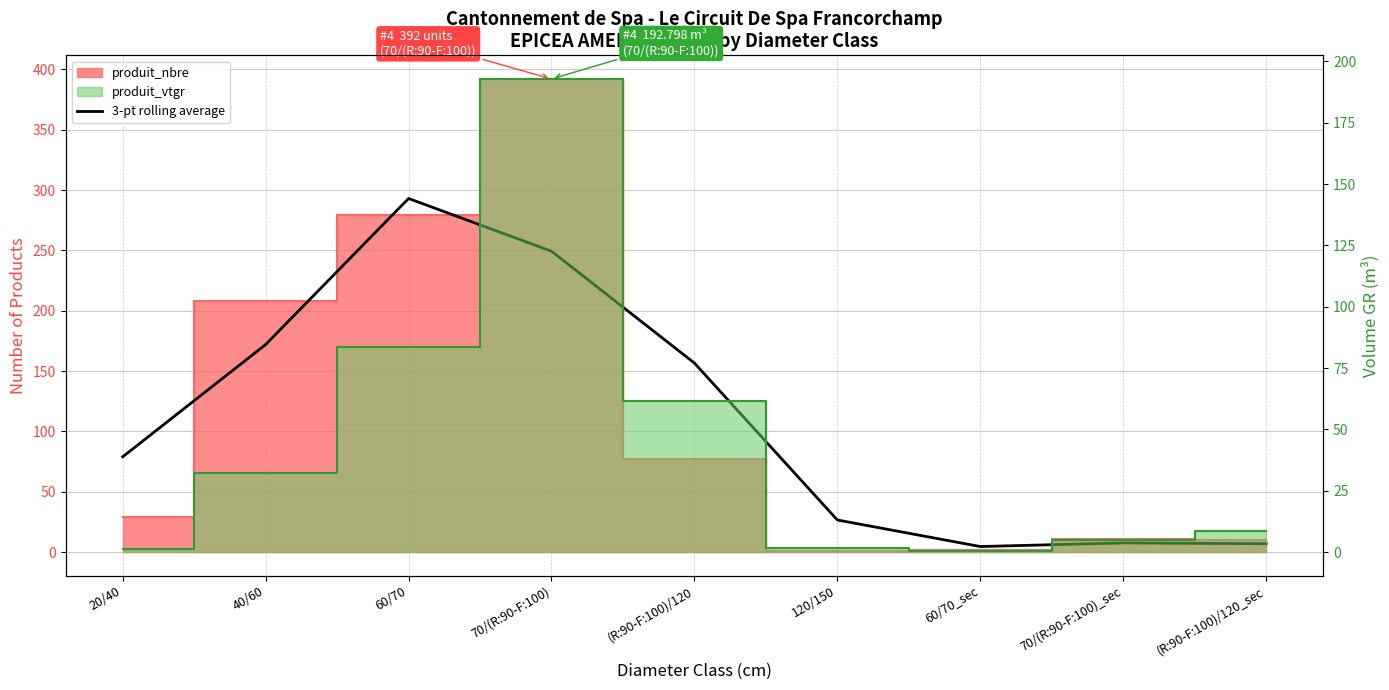

What is the label of the 8th point from the right?

40/60